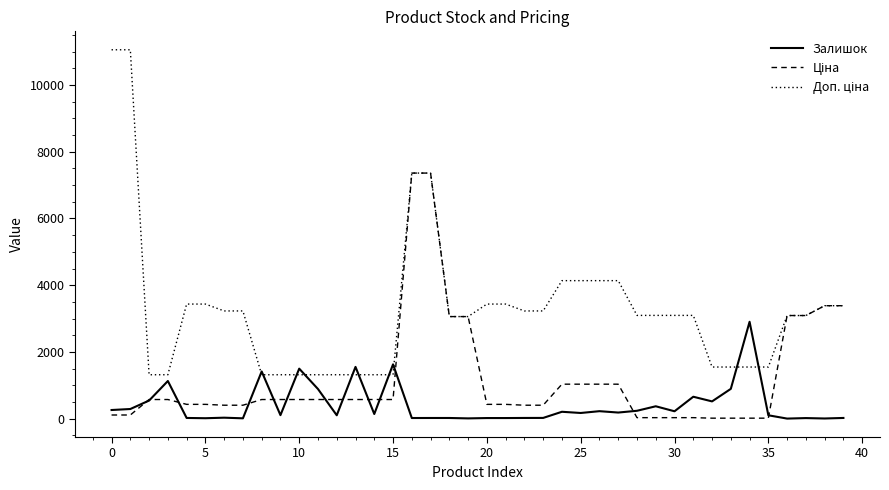

Which series has the largest range (max minus min)?

Доп. ціна